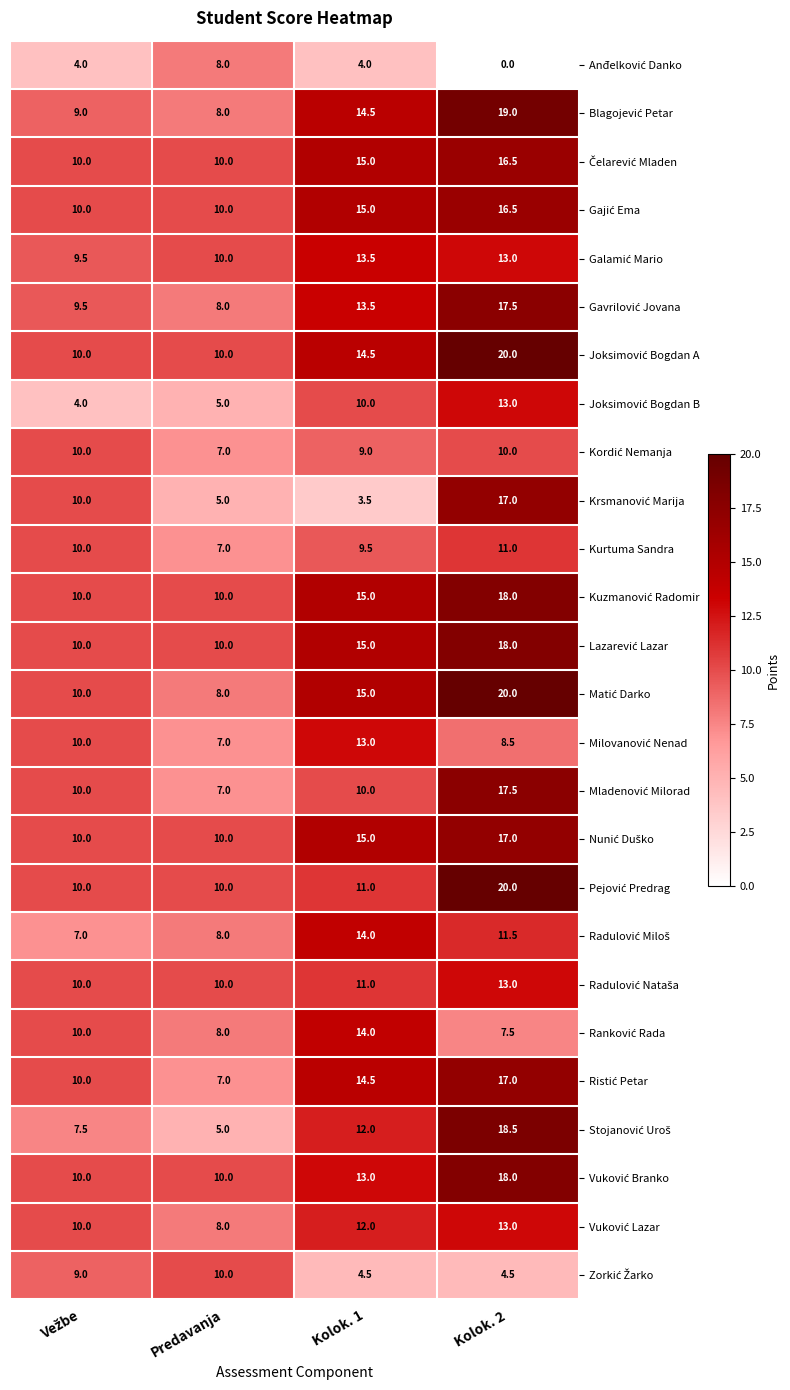

At which category is the sum across all series the highest?

Kolok. 2